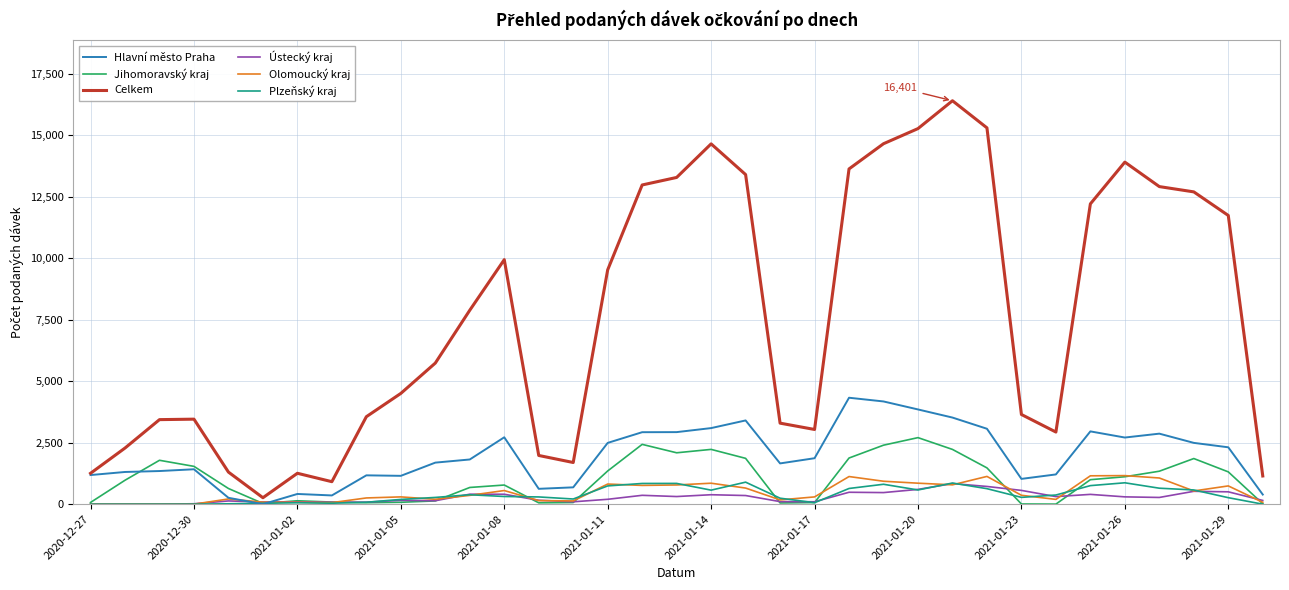

Which series has the largest range (max minus min)?

Celkem